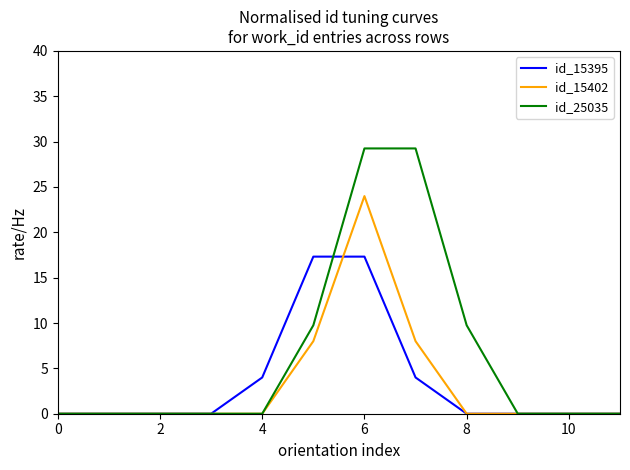

What is the maximum value for id_15395?

17.3